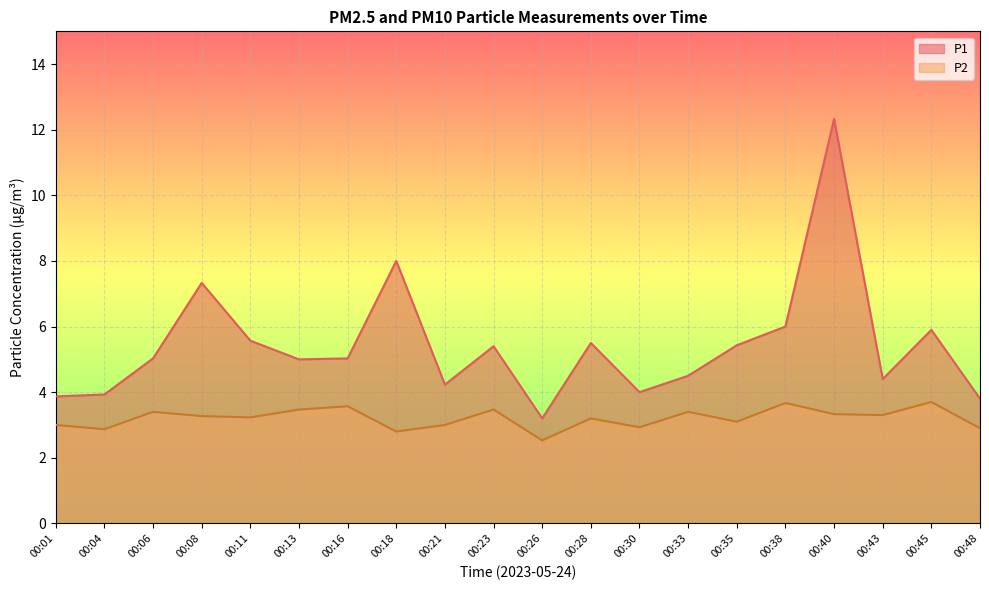

How many lines are shown in the chart?

2